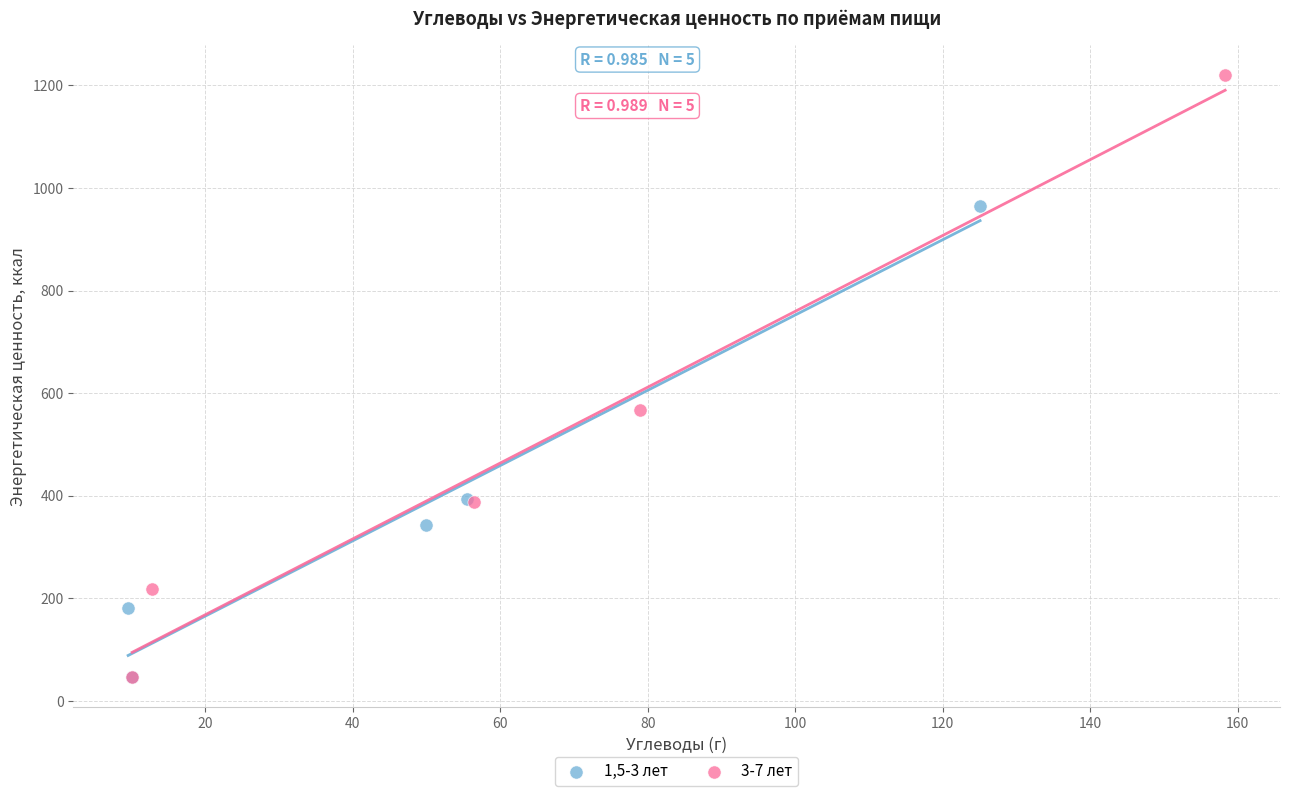

Which series has the largest Y range (max minus min)?

3-7 лет